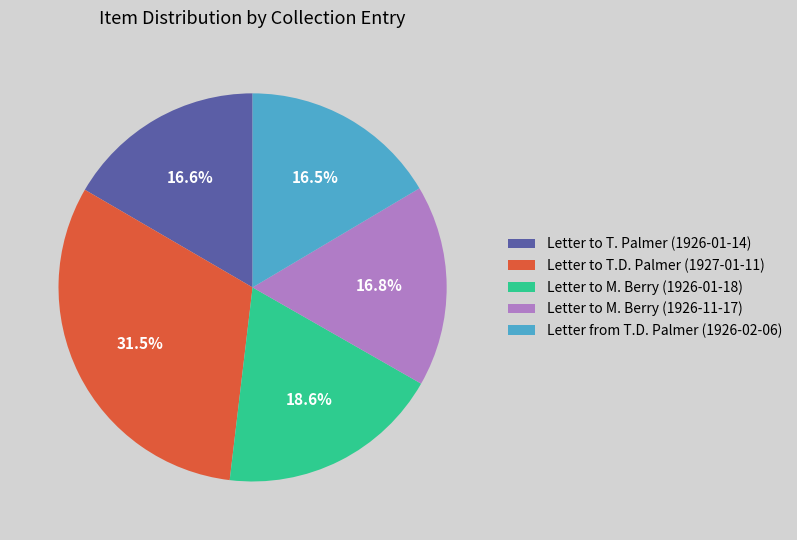

Does any single category account for the majority?

No